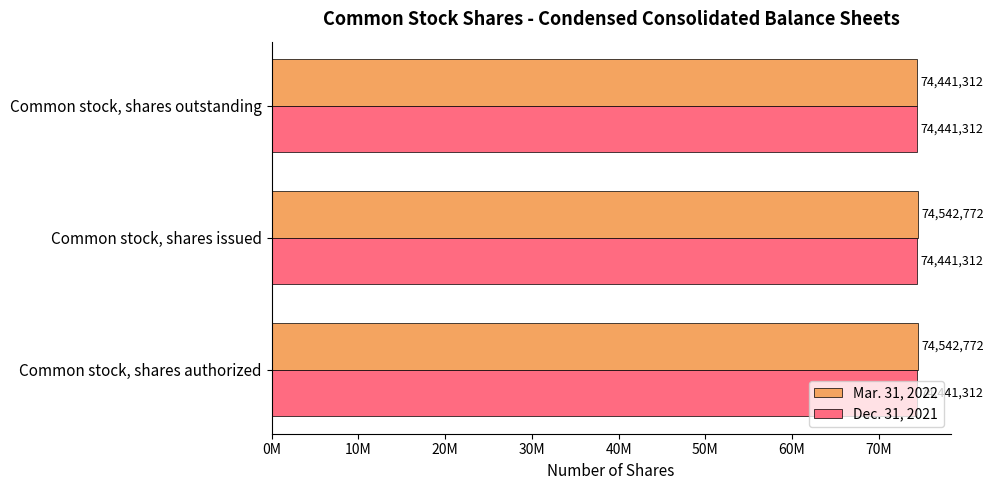

What are all the series names shown in the legend?

Mar. 31, 2022, Dec. 31, 2021